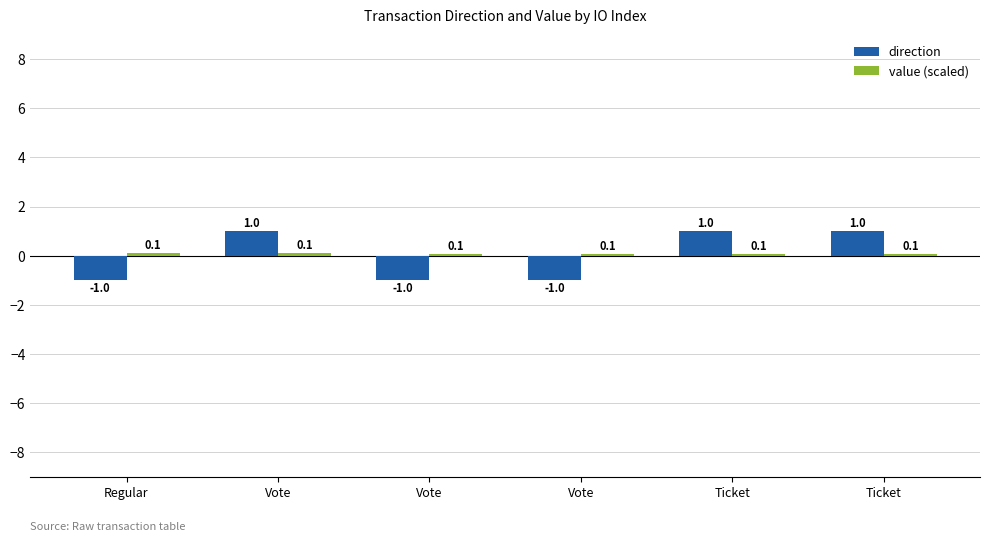

At which category does the chart reach its minimum across all series?

Regular